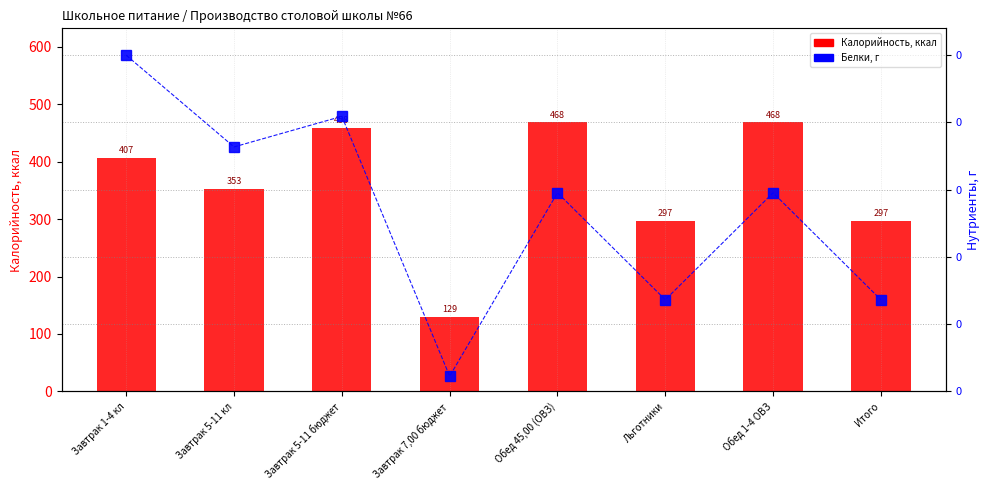

Which has a higher value, Обед 1-4 ОВЗ or Завтрак 5-11 бюджет?

Обед 1-4 ОВЗ